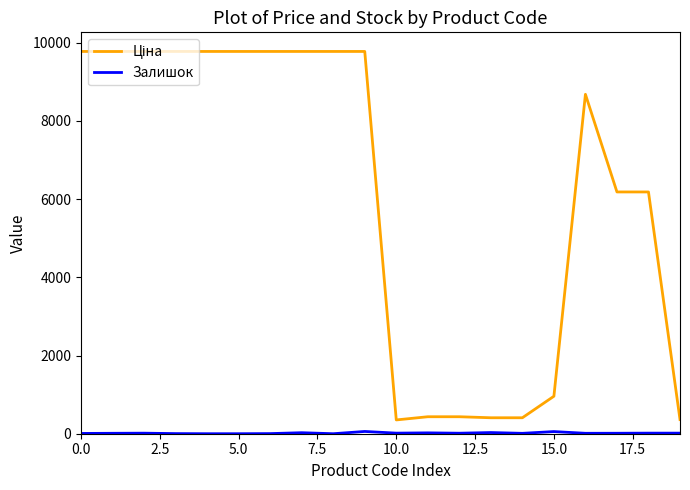

What is the greatest value displayed?

9775.5